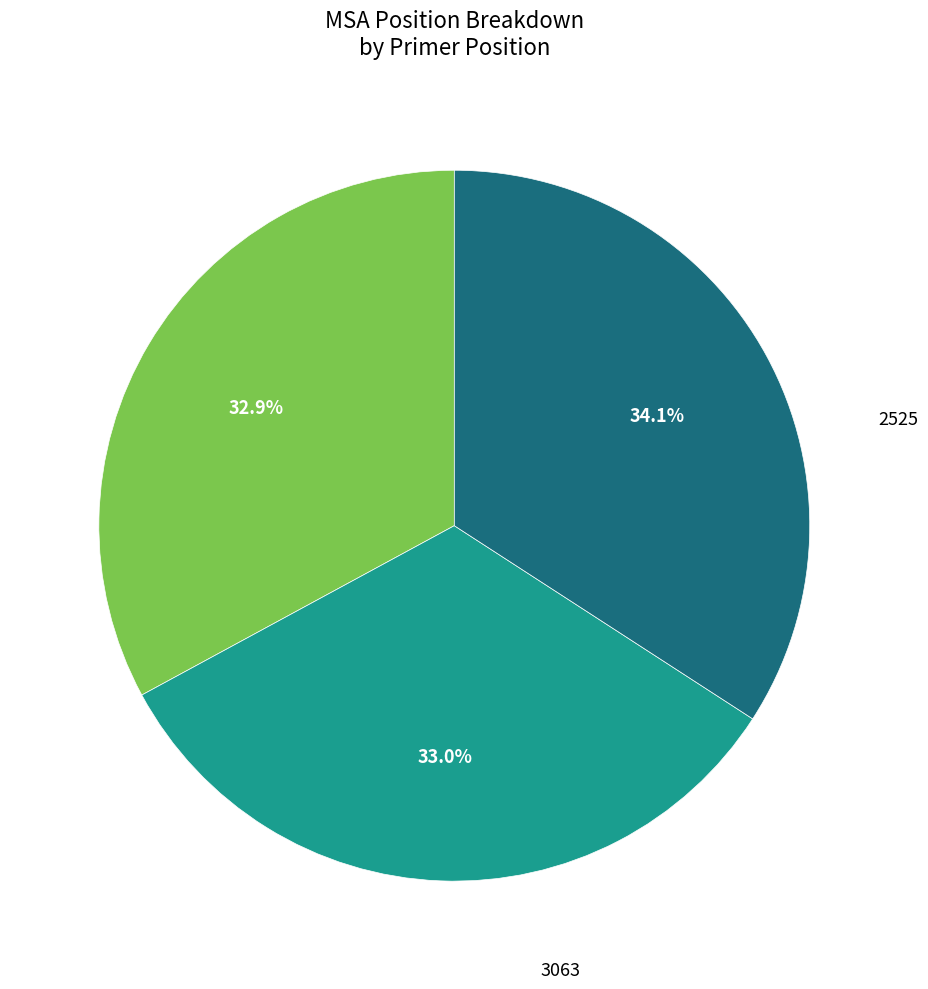

Does any single category account for the majority?

No